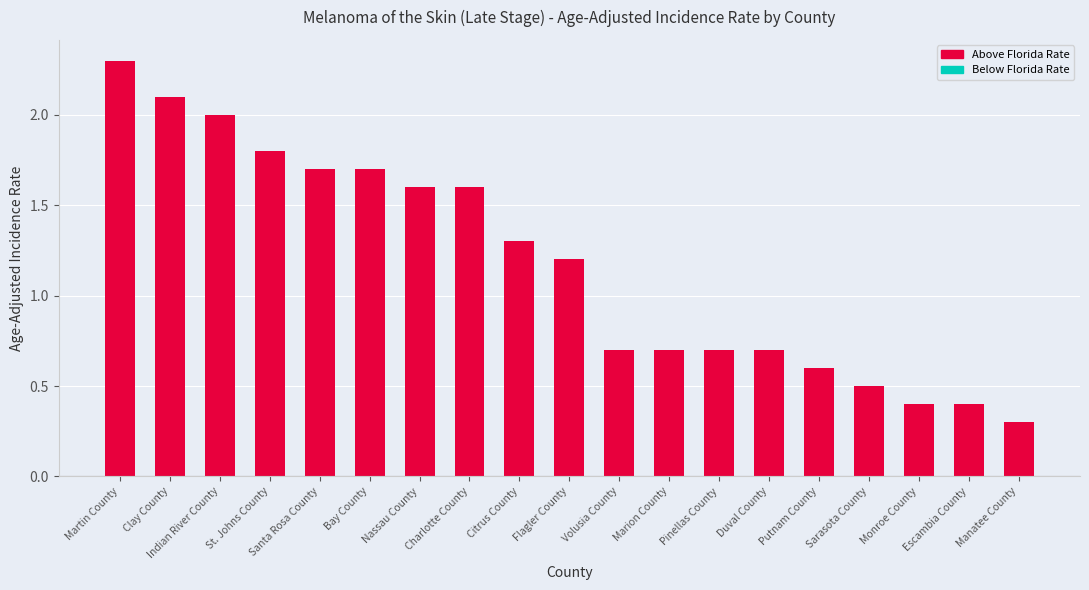

What is the label of the 19th bar from the right?

Martin County